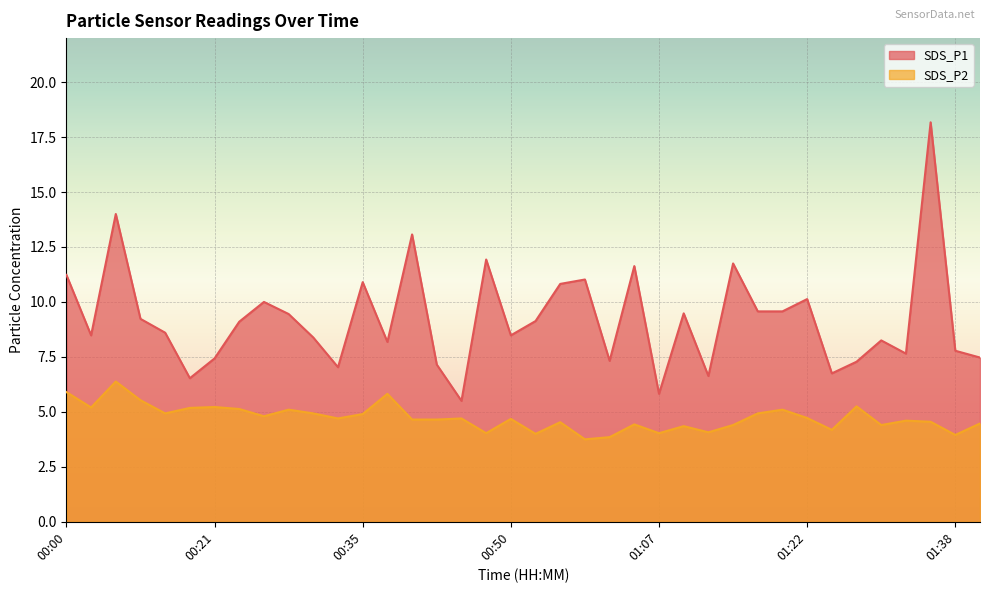

At which category does the chart reach its minimum across all series?

01:00